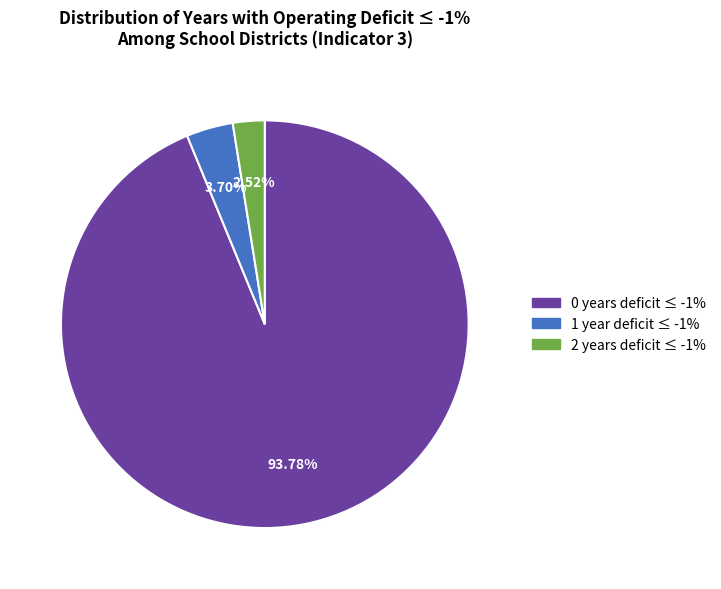

How many segments does this pie chart have?

3